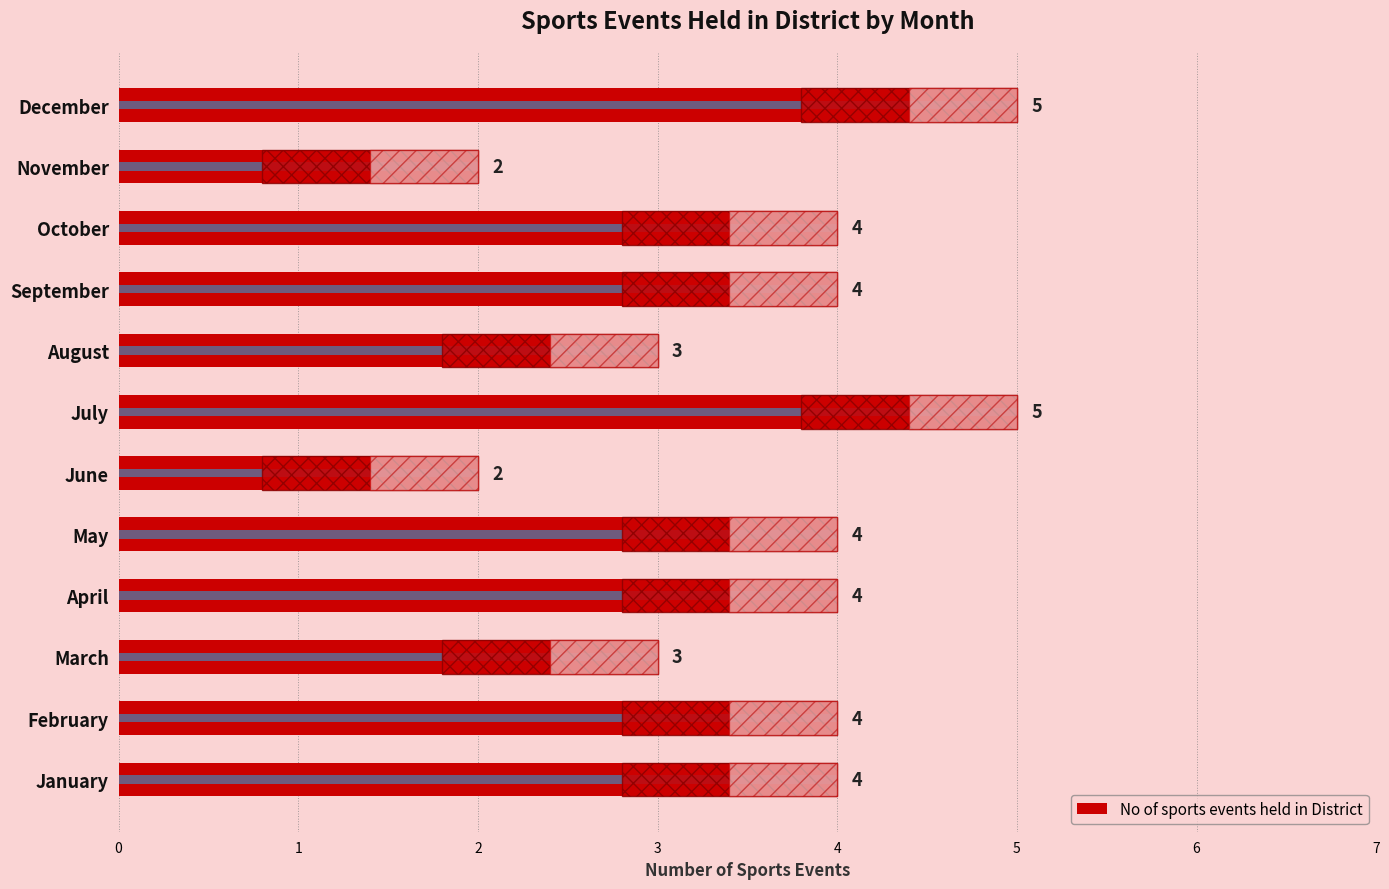

How many data points are above 4?

2